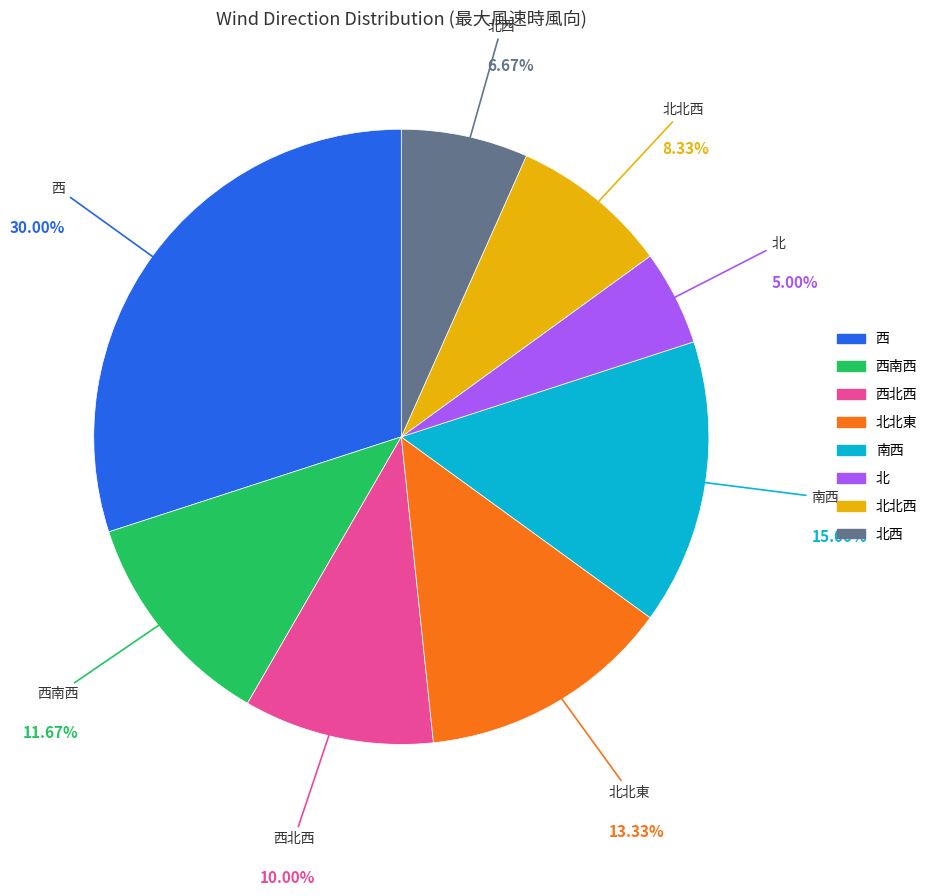

Does any single category account for the majority?

No